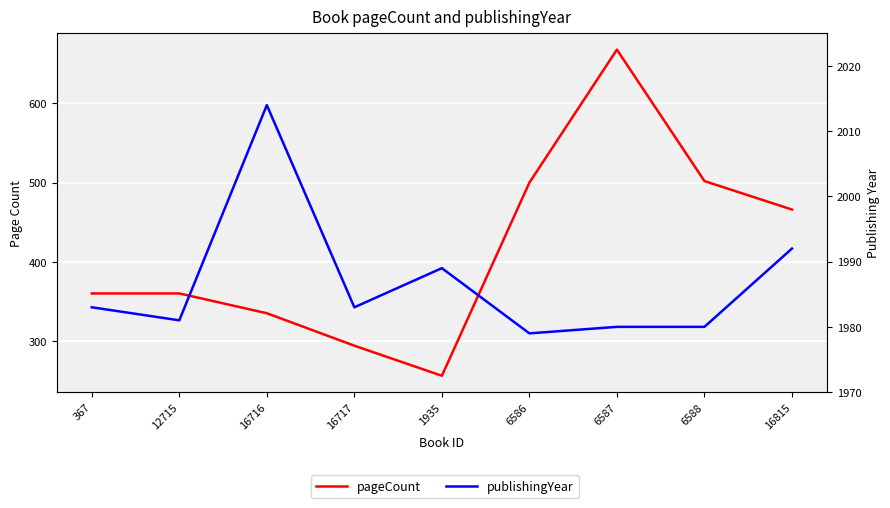

What is the average value of the pageCount series?

416